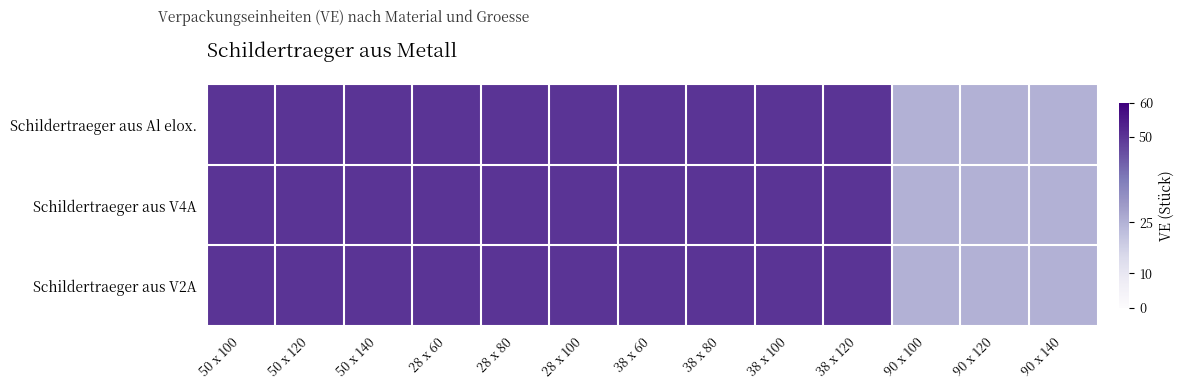

At 28 x 60, list the series in order from largest to smallest.

Schildertraeger aus Al elox., Schildertraeger aus V4A, Schildertraeger aus V2A